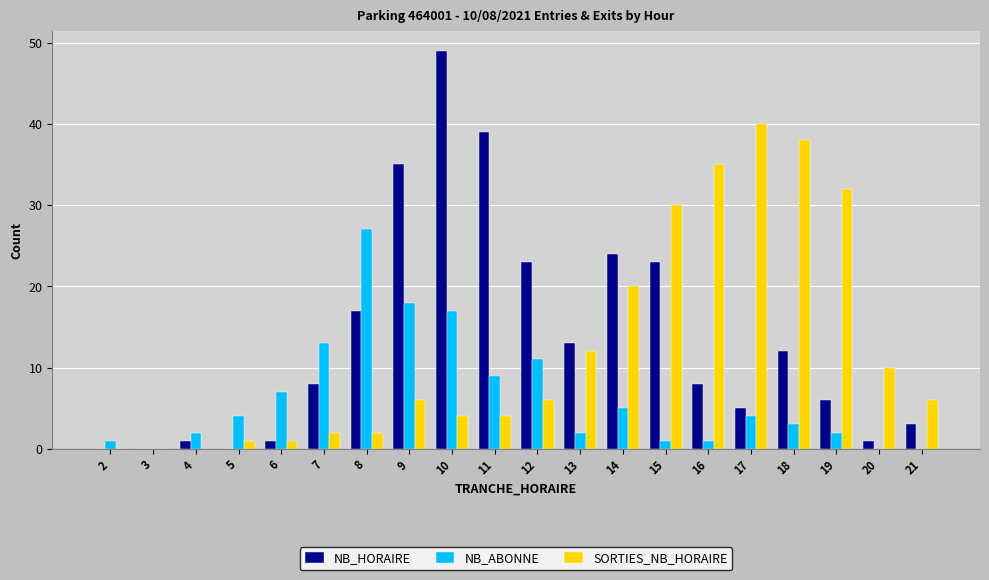

What is the maximum value for NB_ABONNE?

27